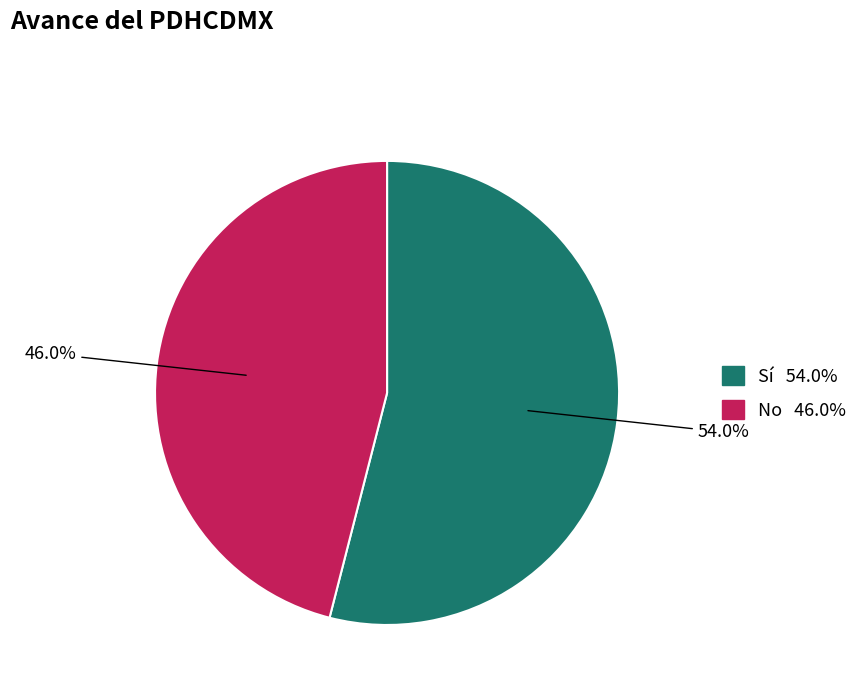

What percentage is the No slice, to the nearest percent?

46%